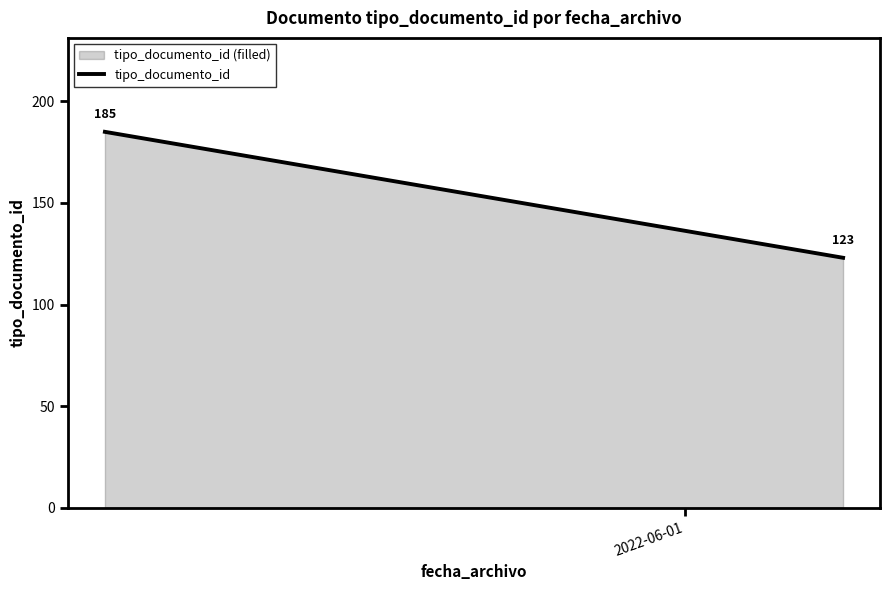

What is the sum of all values?

308